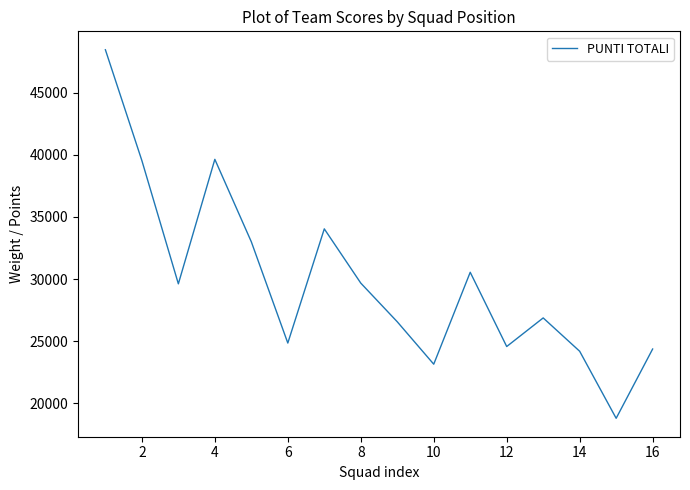

How many lines are shown in the chart?

1